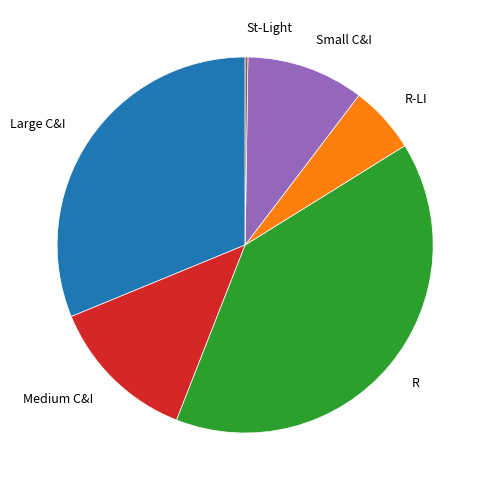

Approximately how many times larger is the value at R compared to Medium C&I?

3.1